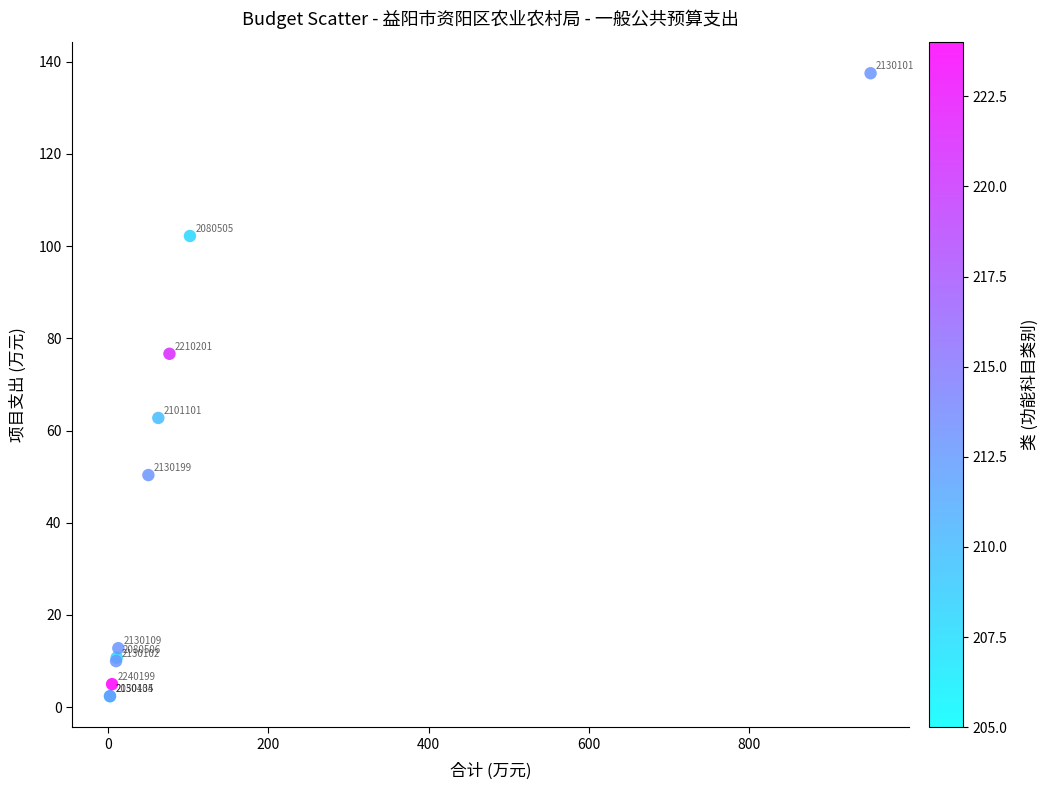

What Y value in the scatter plot is closest to 69?

62.7